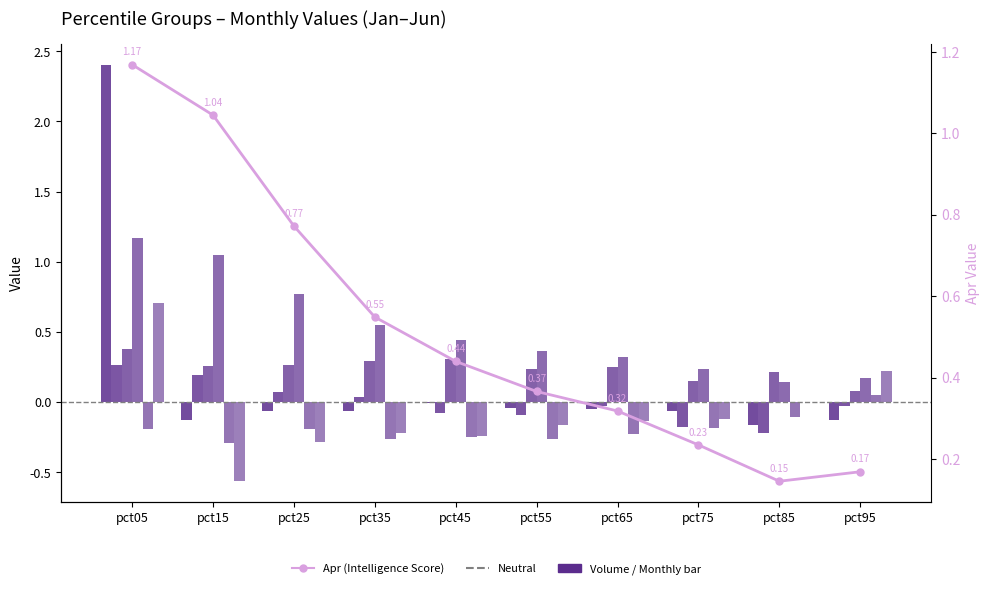

Which label corresponds to the smallest value in the chart?

pct15